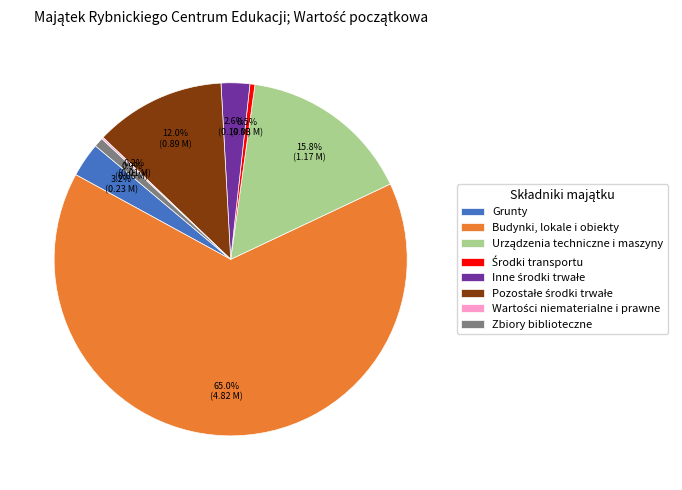

How much of the chart is everything except Grunty?

96.8%